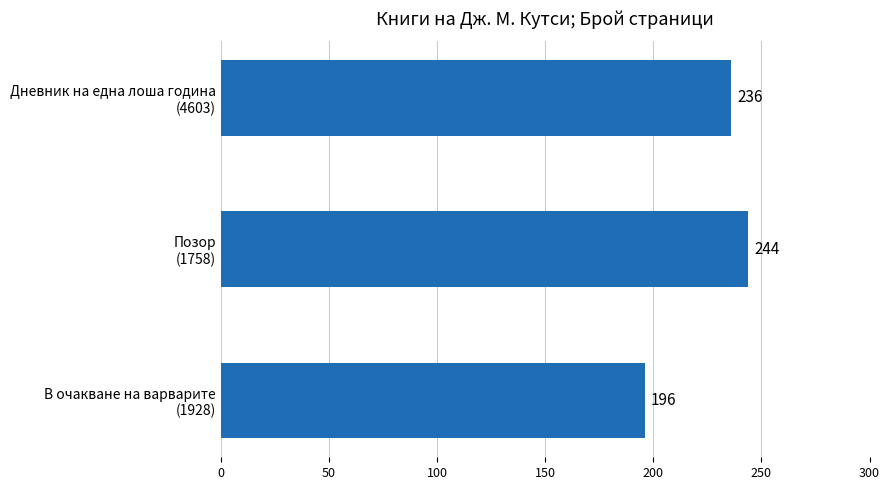

Count the values in the range 196 to 244.

3